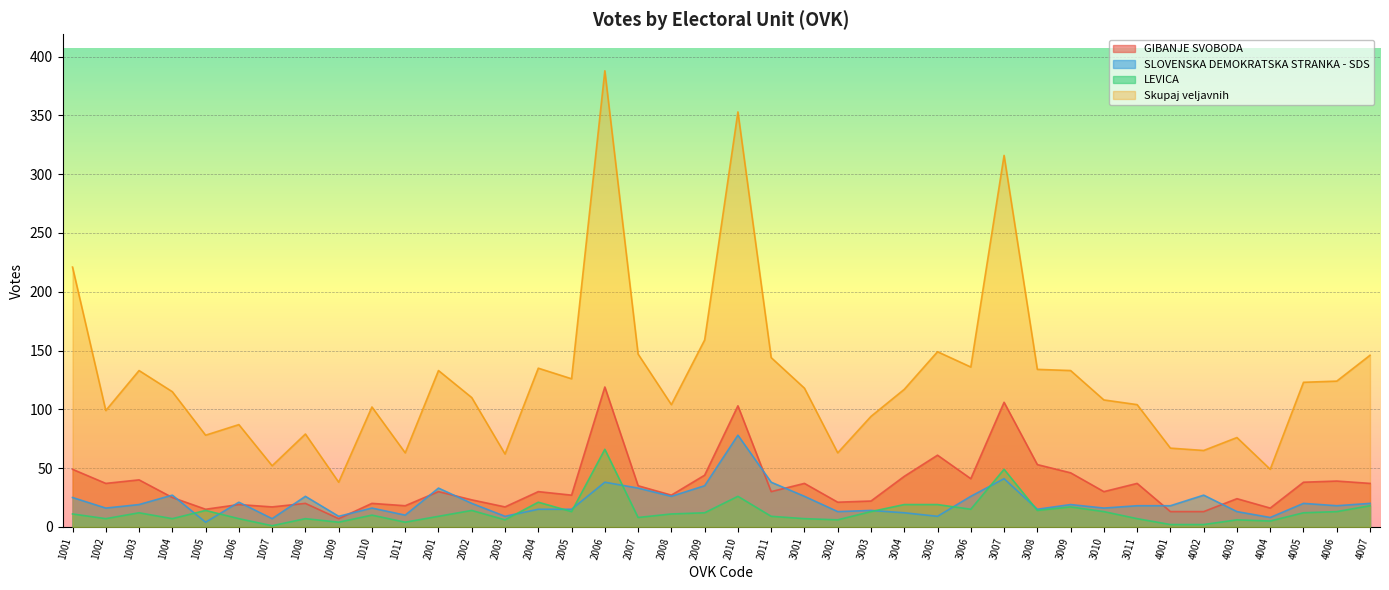

How many lines are shown in the chart?

4